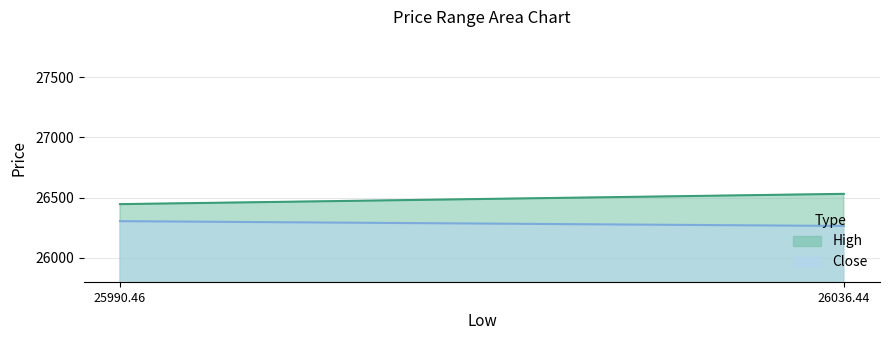

At which label does Close reach its peak?

25990.46